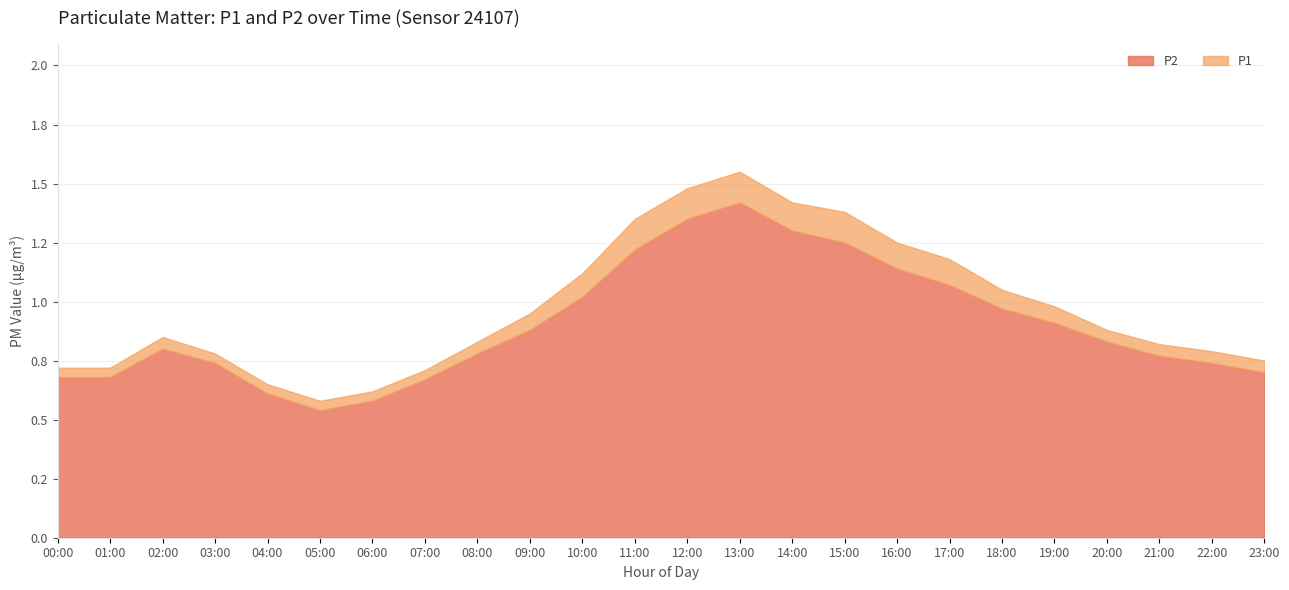

What is the label of the 10th point from the left?

09:00